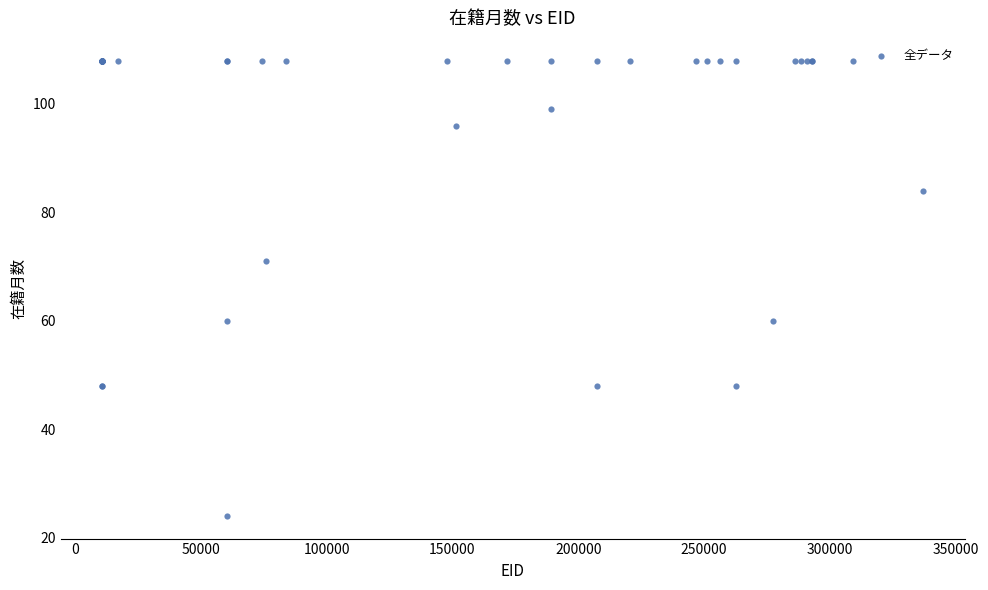

What Y value in the scatter plot is closest to 66?

71